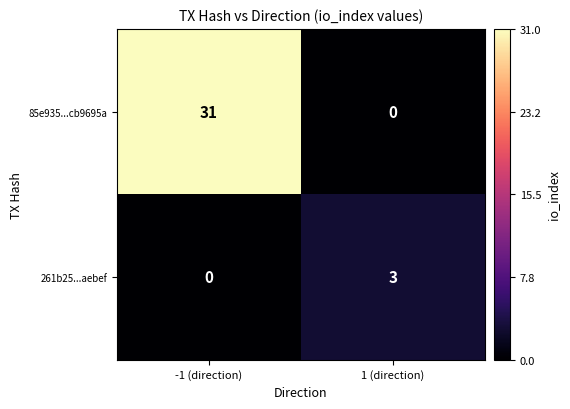

True or false: 261b25...aebef has a value of 2 at -1 (direction).

False